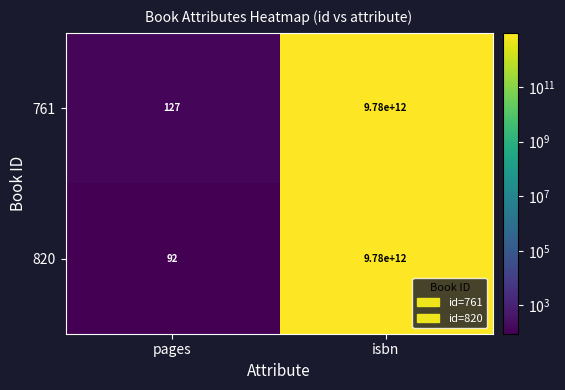

At which category does the chart reach its minimum across all series?

pages